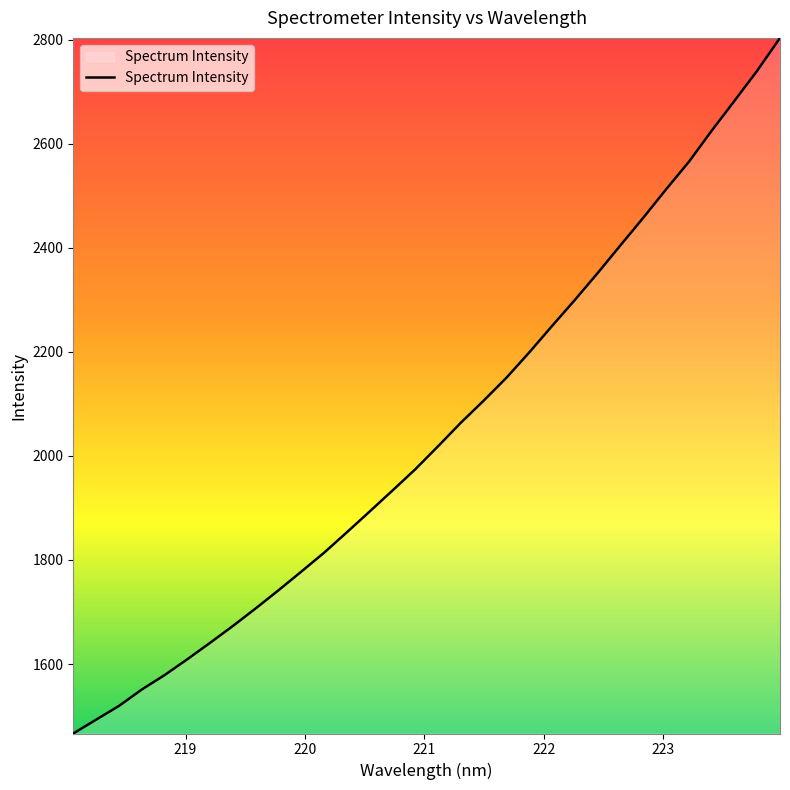

What is the maximum value shown in the chart?

2803.9